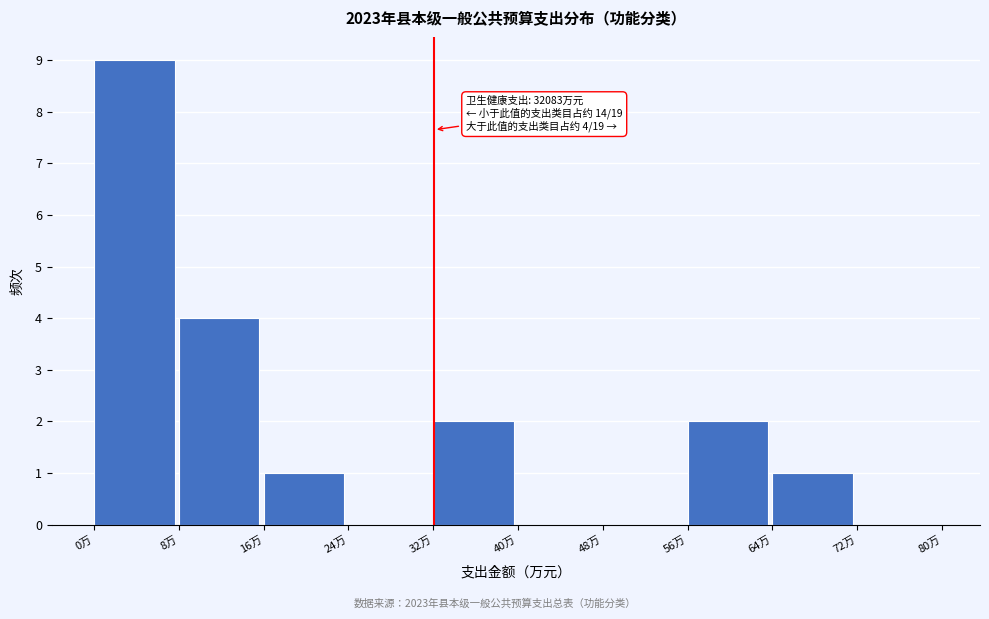

Reading left to right, list all the values displayed in this chart.

0万=9	8万=4	16万=1	24万=0	32万=2	40万=0	48万=0	56万=2	64万=1	72万=0